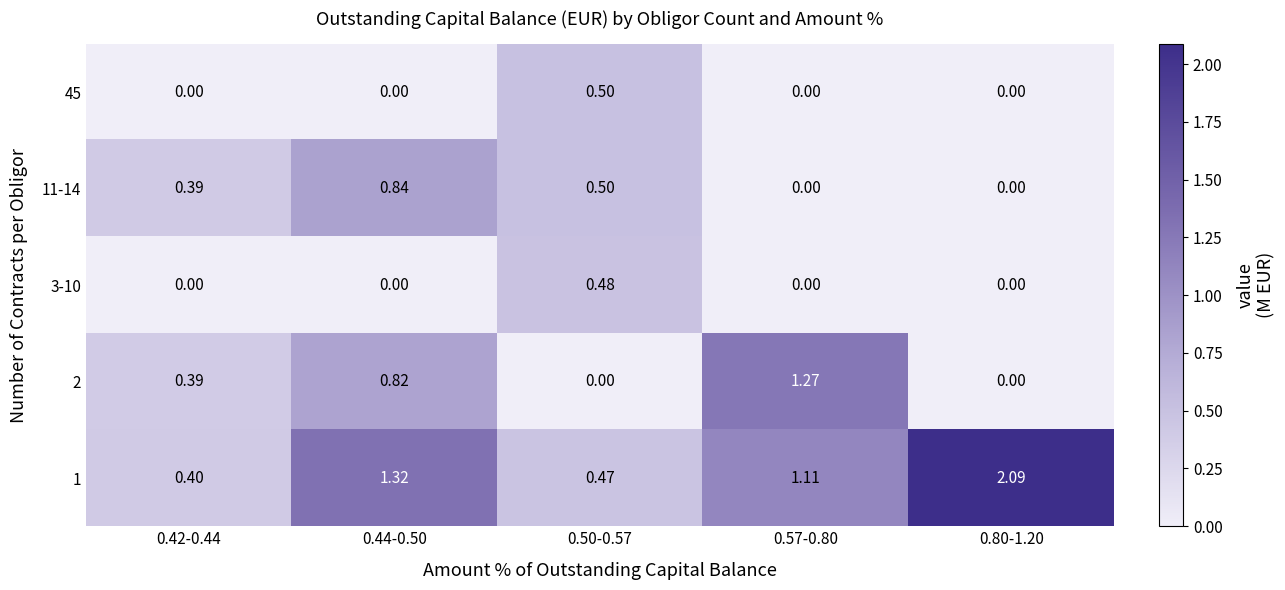

Rank the series at 0.80-1.20 from lowest to highest value.

45, 11-14, 3-10, 2, 1